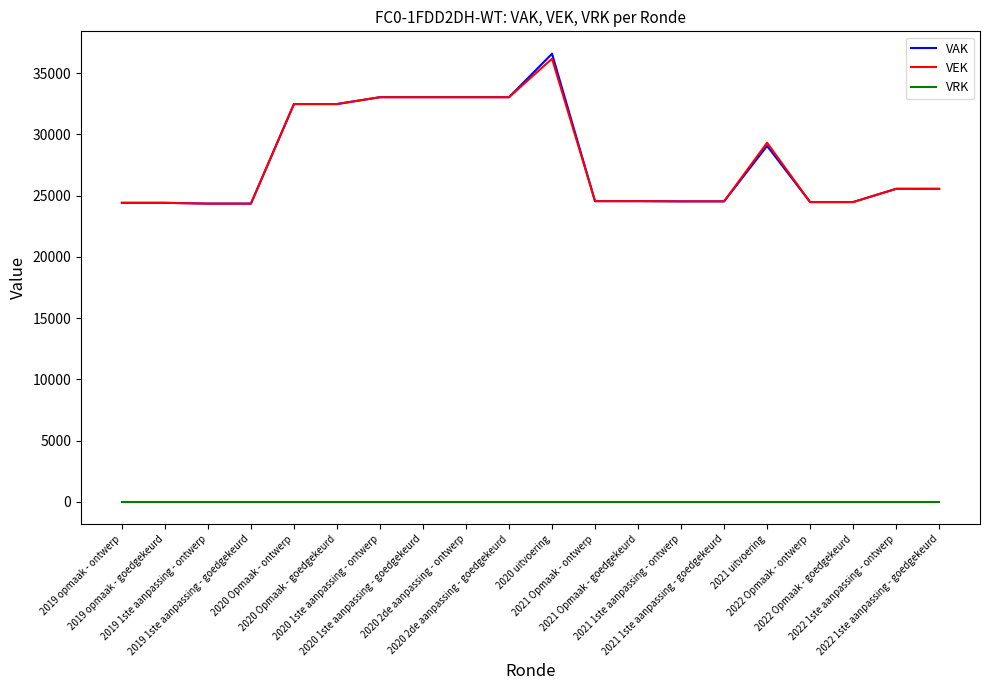

True or false: VRK and VEK intersect in this chart.

False